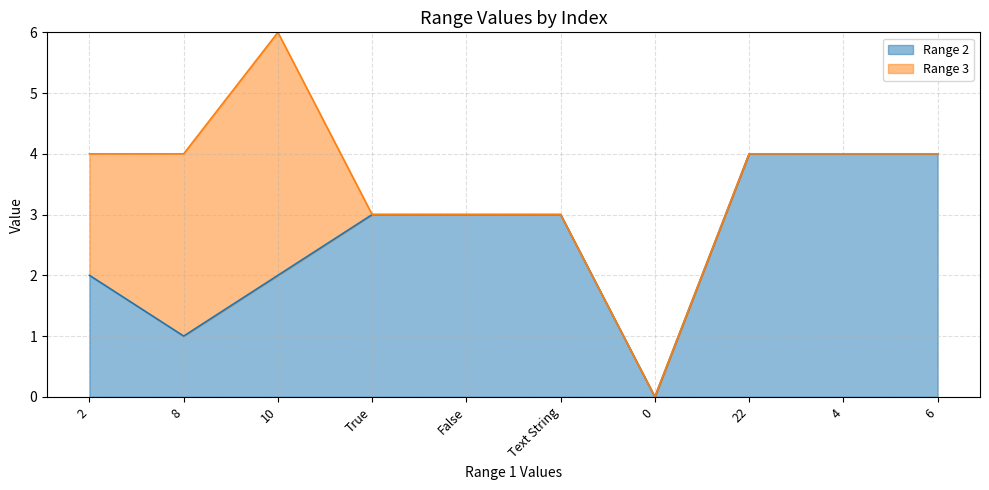

Rank the categories by value from highest to lowest.

22, 4, 6, True, False, Text String, 2, 10, 8, 0